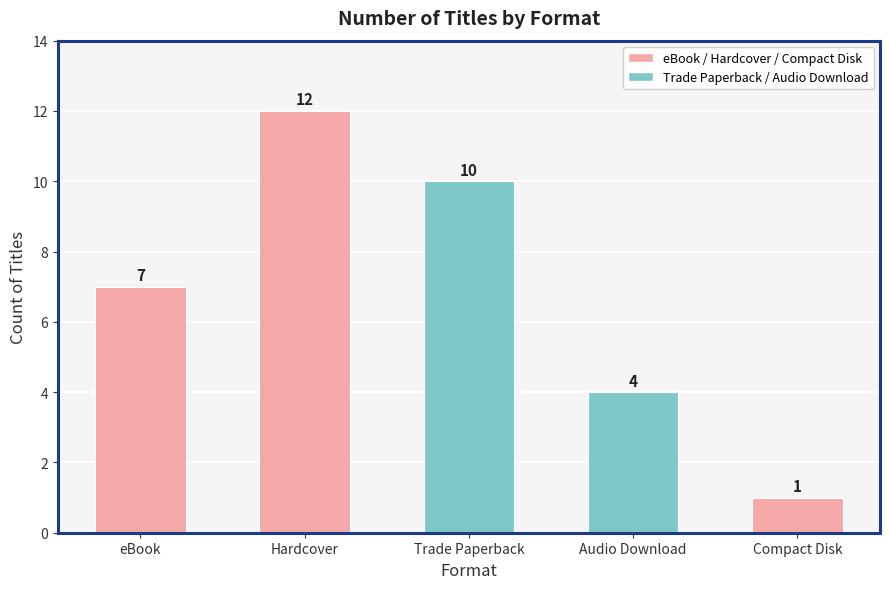

Rank the categories by value from lowest to highest.

Compact Disk, Audio Download, eBook, Trade Paperback, Hardcover